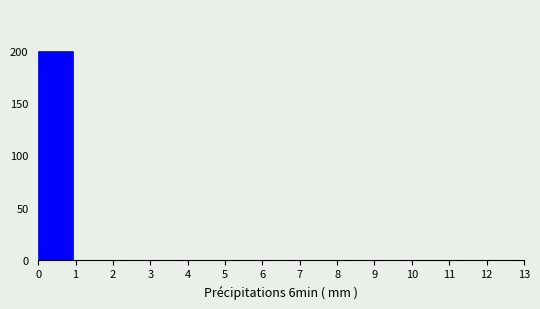

Reading left to right, list every bar in this chart as the range it spans on the x-axis followed by its height. Neither the bar edges nor the heights are printed on the chart, so give them approximately, as read against the axes.

0.0 to 0.9: 200
0.9 to 1.9: 0
1.9 to 2.8: 0
2.8 to 3.7: 0
3.7 to 4.6: 0
4.6 to 5.6: 0
5.6 to 6.5: 0
6.5 to 7.4: 0
7.4 to 8.4: 0
8.4 to 9.3: 0
9.3 to 10.2: 0
10.2 to 11.1: 0
11.1 to 12.1: 0
12.1 to 13.0: 0